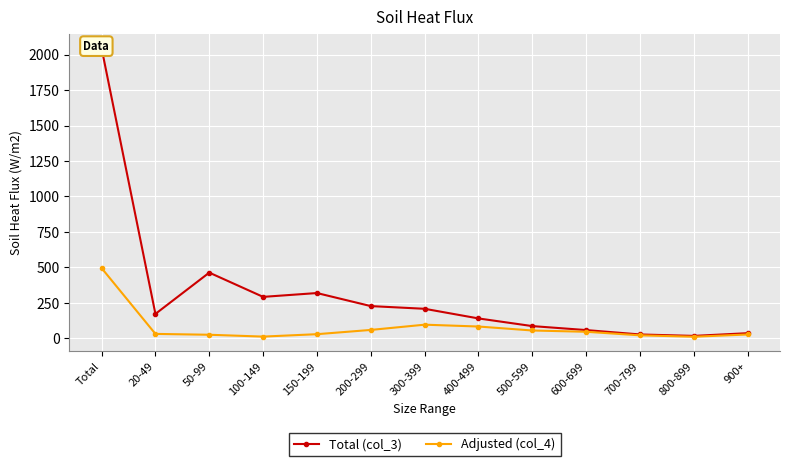

True or false: Adjusted (col_4) and Total (col_3) intersect in this chart.

False